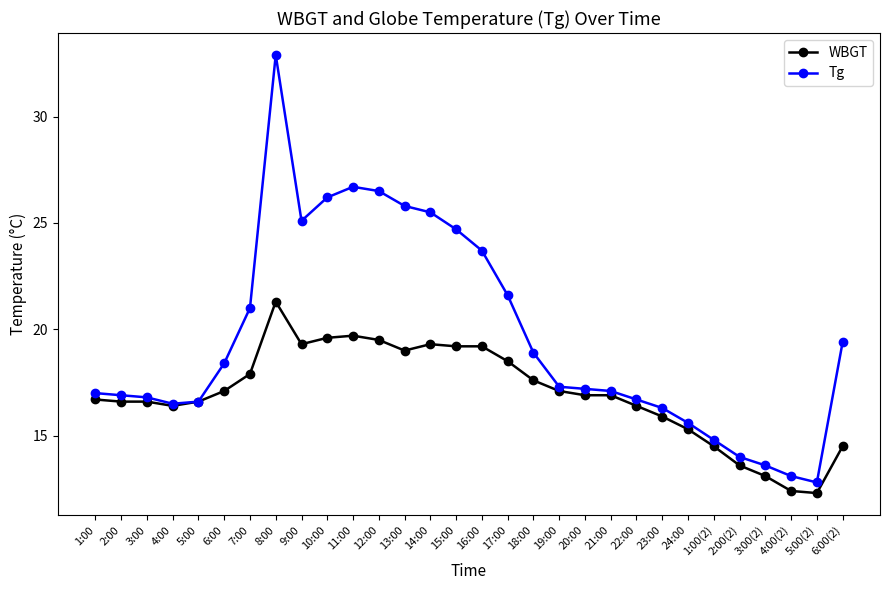

True or false: WBGT has more than 1 points higher than both neighbors.

True